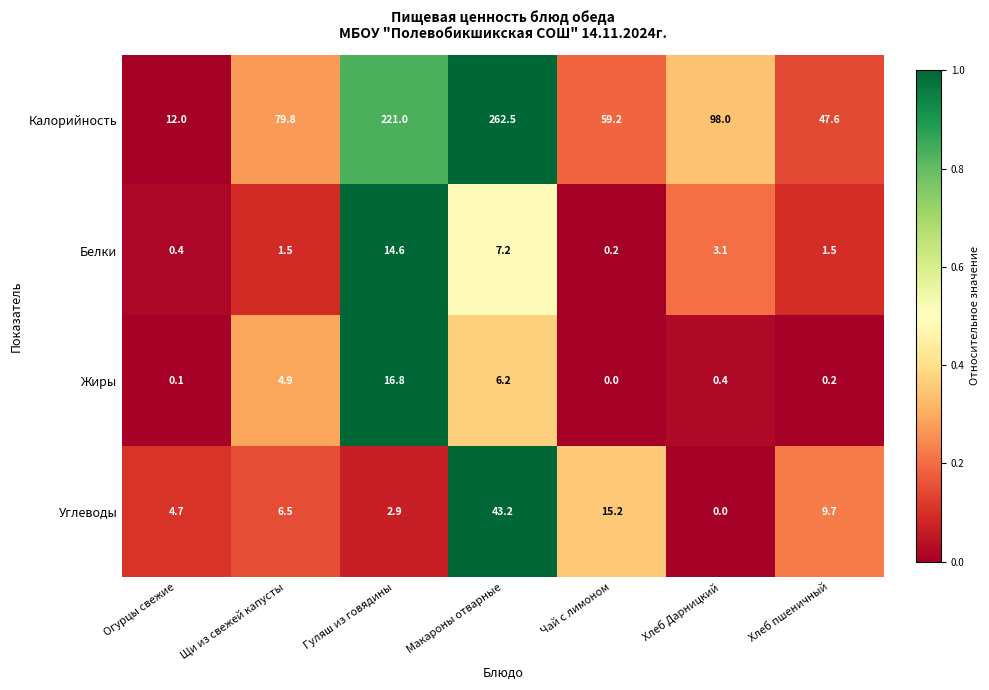

Is the value of Жиры at Макароны отварные greater than the value of Белки at Огурцы свежие?

Yes